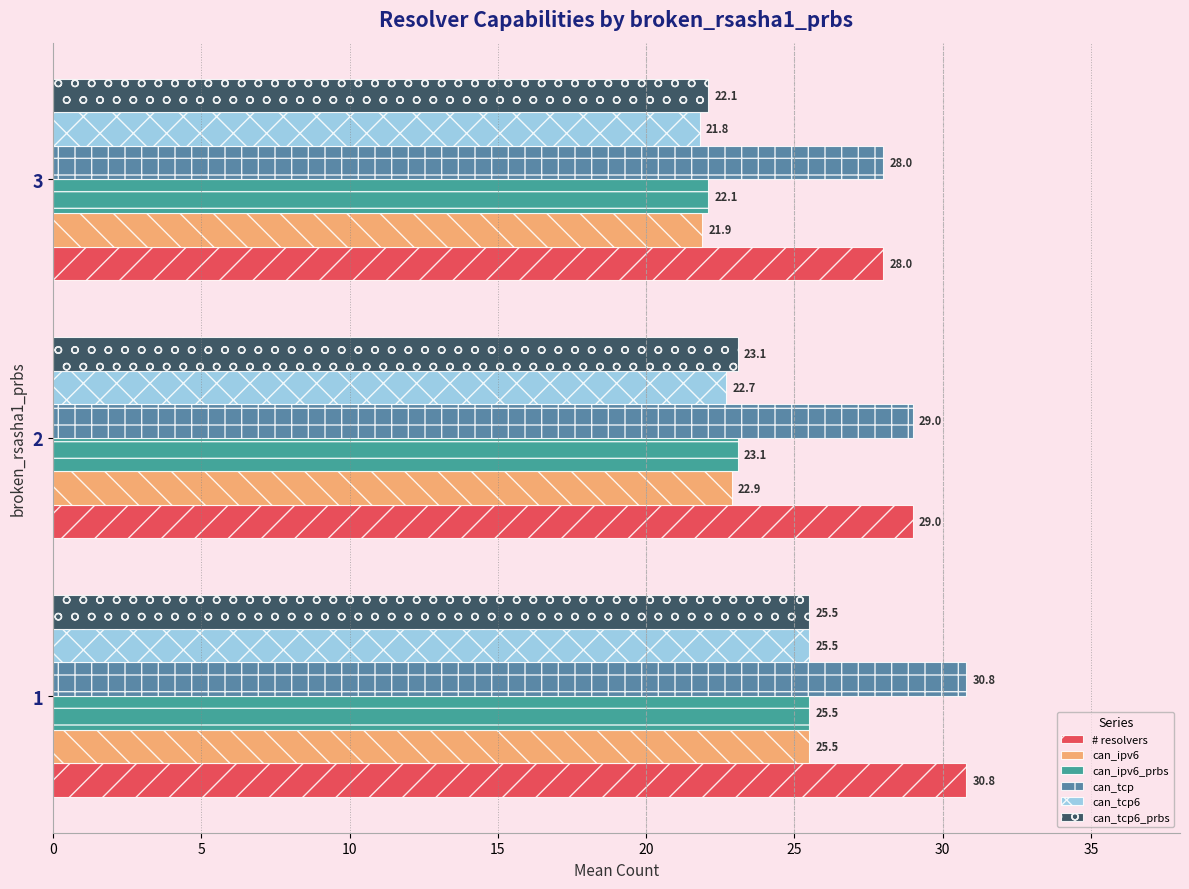

What value does the can_tcp6 series have at 1?

25.5